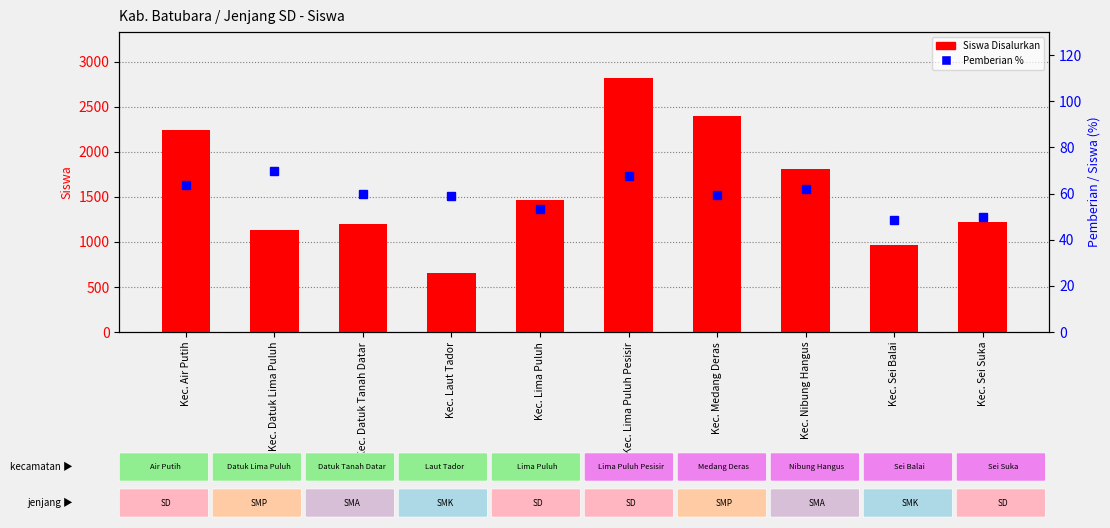

What is the average value of the Siswa Disalurkan series?

1588.4